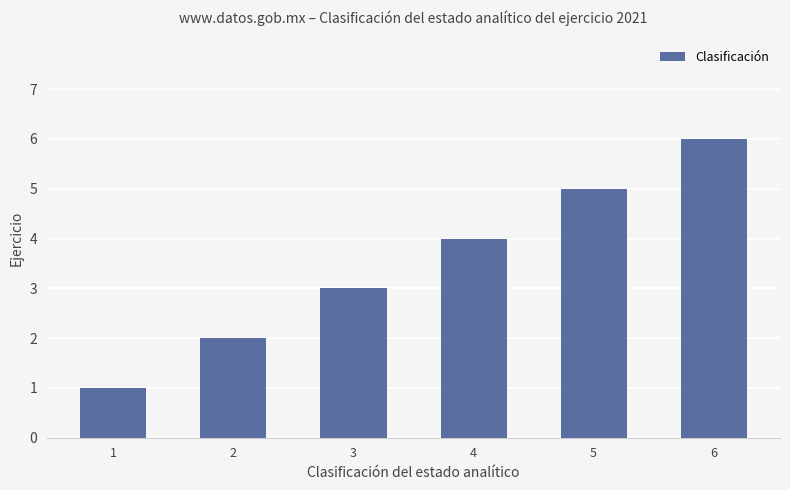

What is the change in value from 1 to 3?

+2